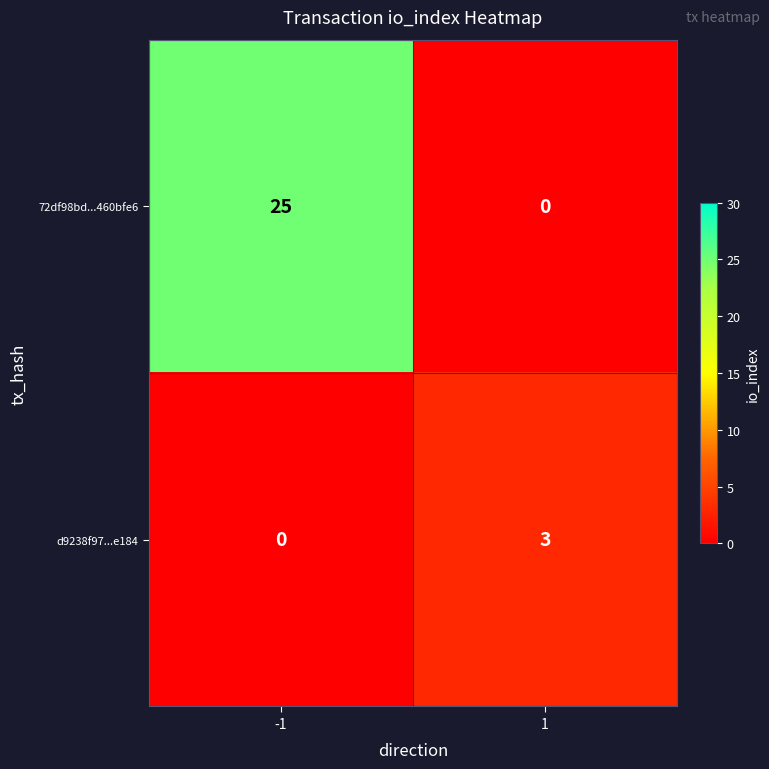

What is the difference between the 72df98bd...460bfe6 values at -1 and 1?

25